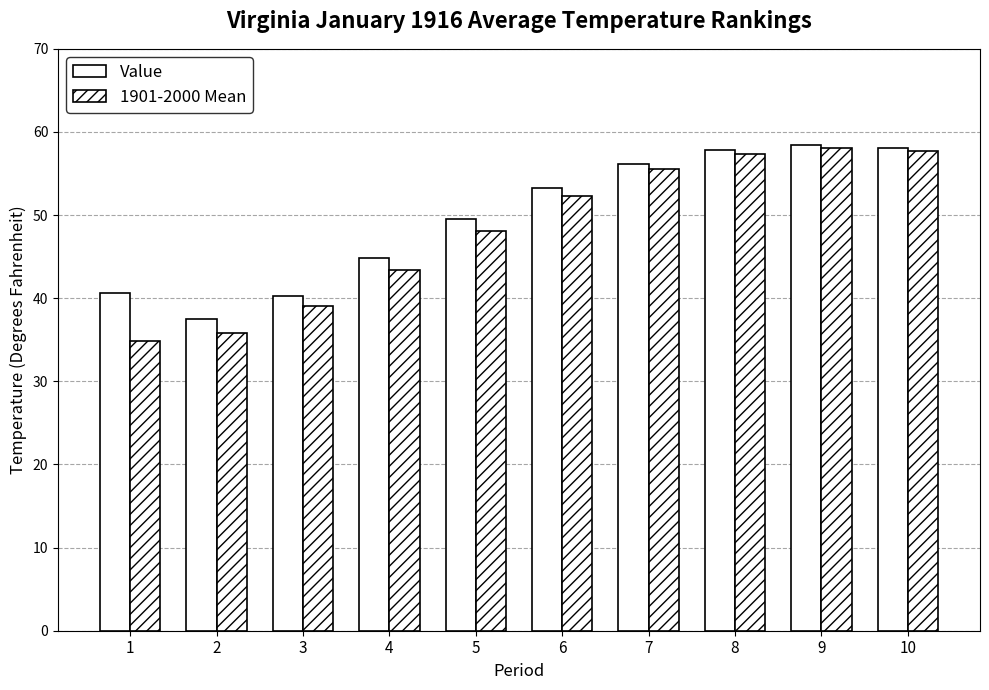

What is the difference between the maximum and second lowest values in the 1901-2000 Mean series?

22.3